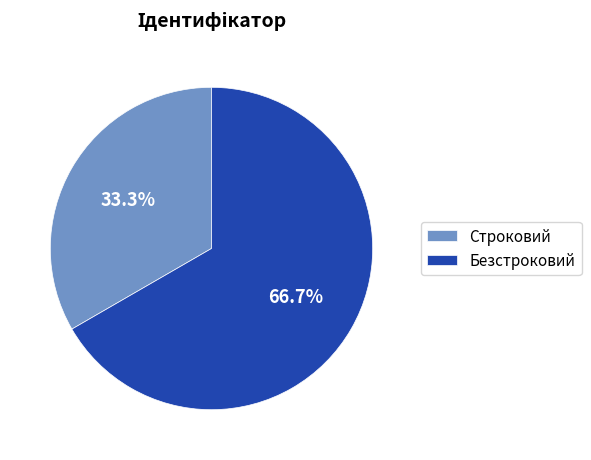

Is it true that Безстроковий is 61% of the pie?

False